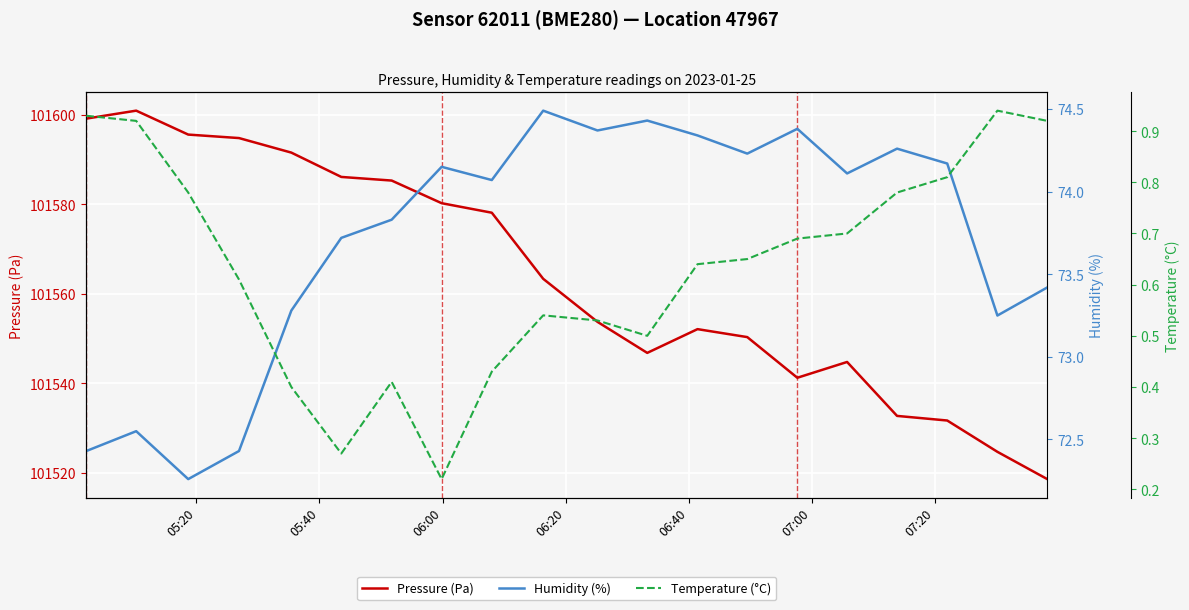

In Temperature (°C), how many points are higher than both neighbors (excluding endpoints)?

3